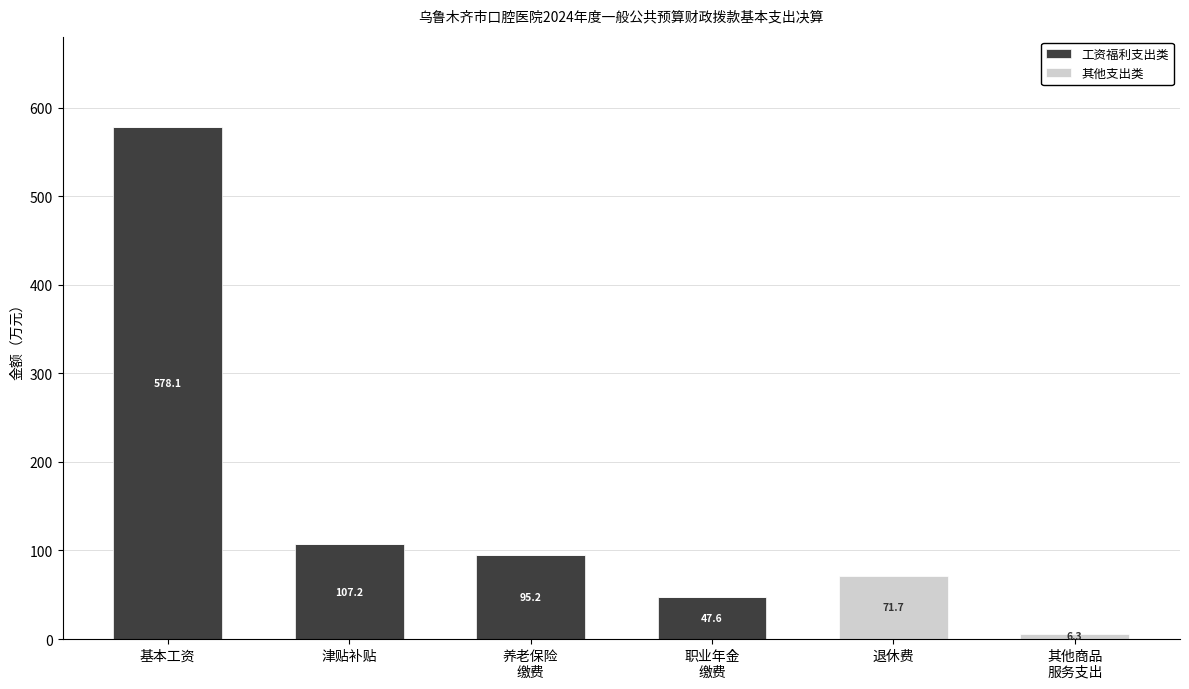

Count the number of data series in this chart.

2